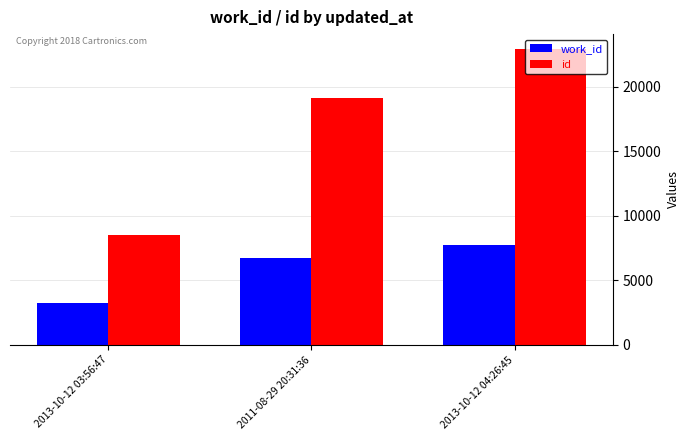

How many series are shown in this chart?

2